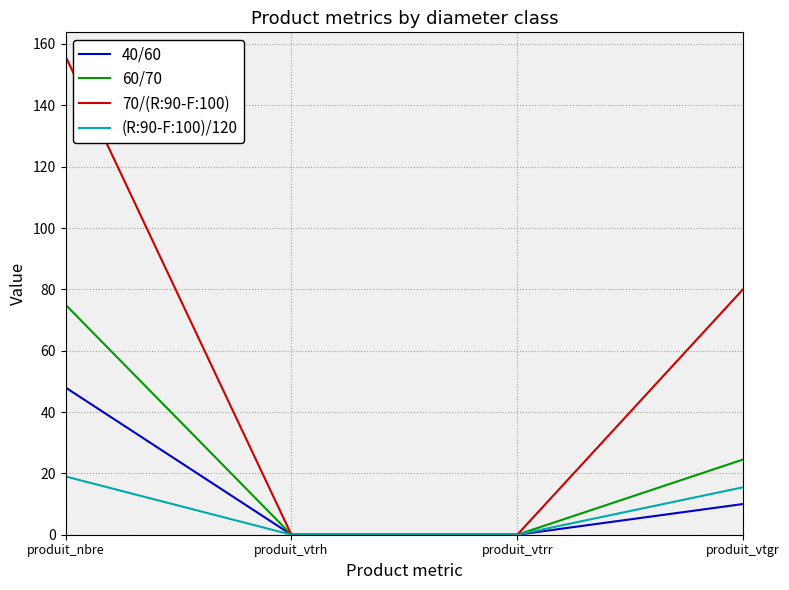

At how many categories does at least one series exceed 17?

2